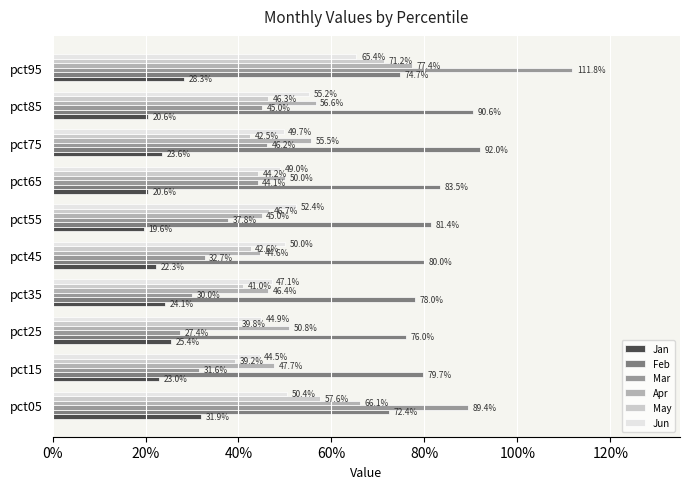

What are all the series names shown in the legend?

Jan, Feb, Mar, Apr, May, Jun